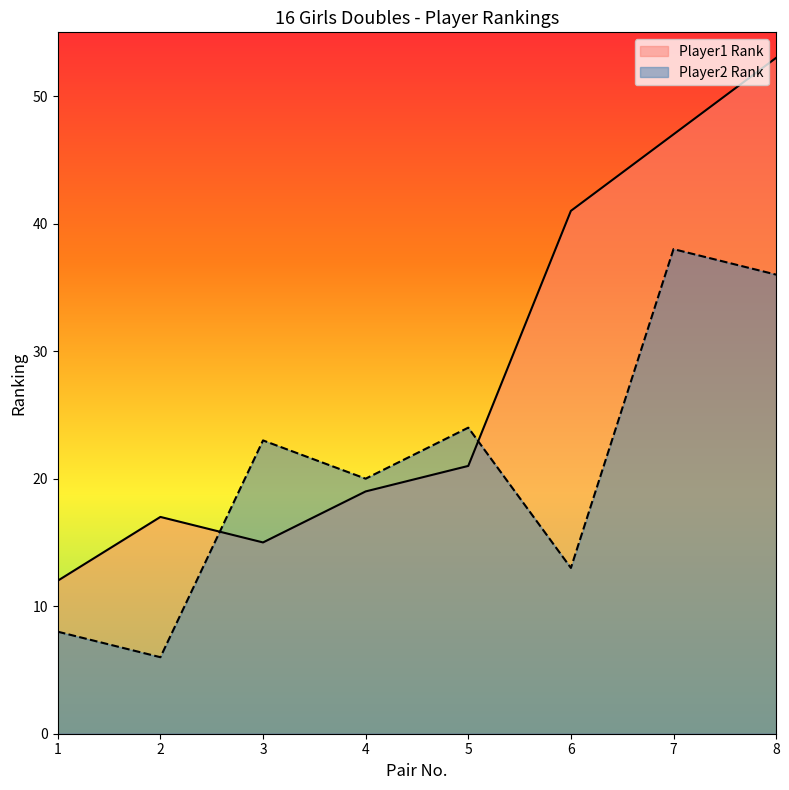

Reading right to left, list all the values displayed in this chart.

Player1 Rank: 8=53	7=47	6=41	5=21	4=19	3=15	2=17	1=12
Player2 Rank: 8=36	7=38	6=13	5=24	4=20	3=23	2=6	1=8